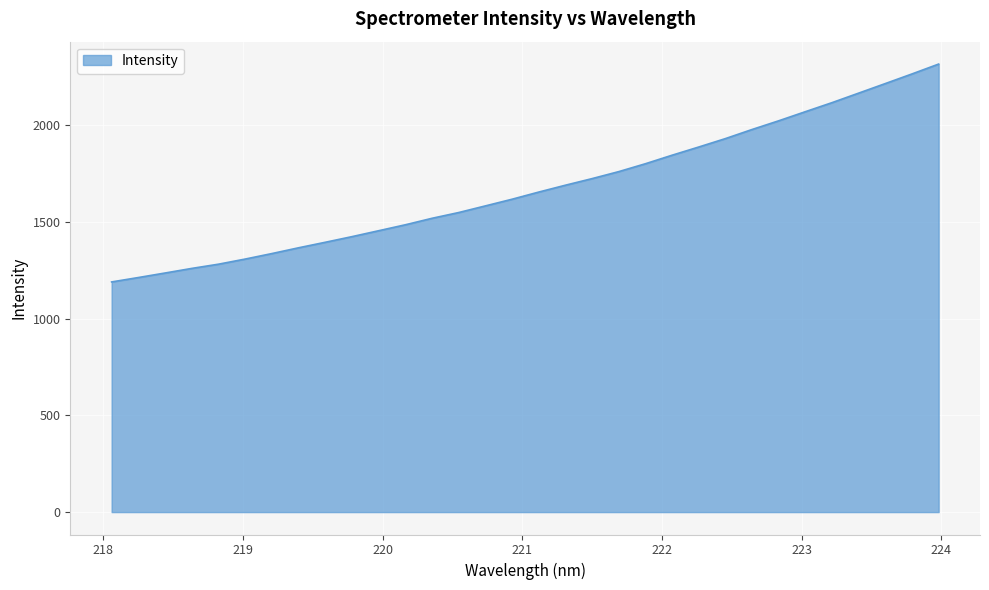

What is the greatest value displayed?

2316.8